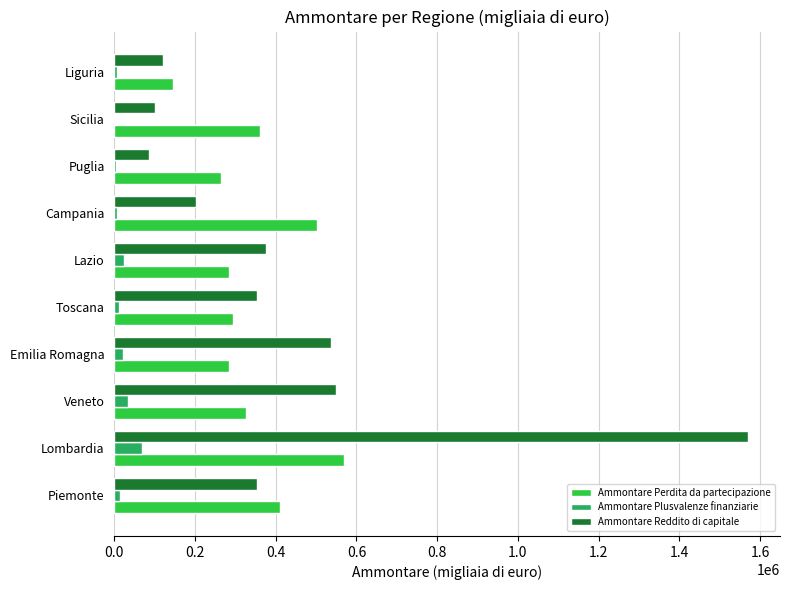

How many distinct data groups are displayed?

3